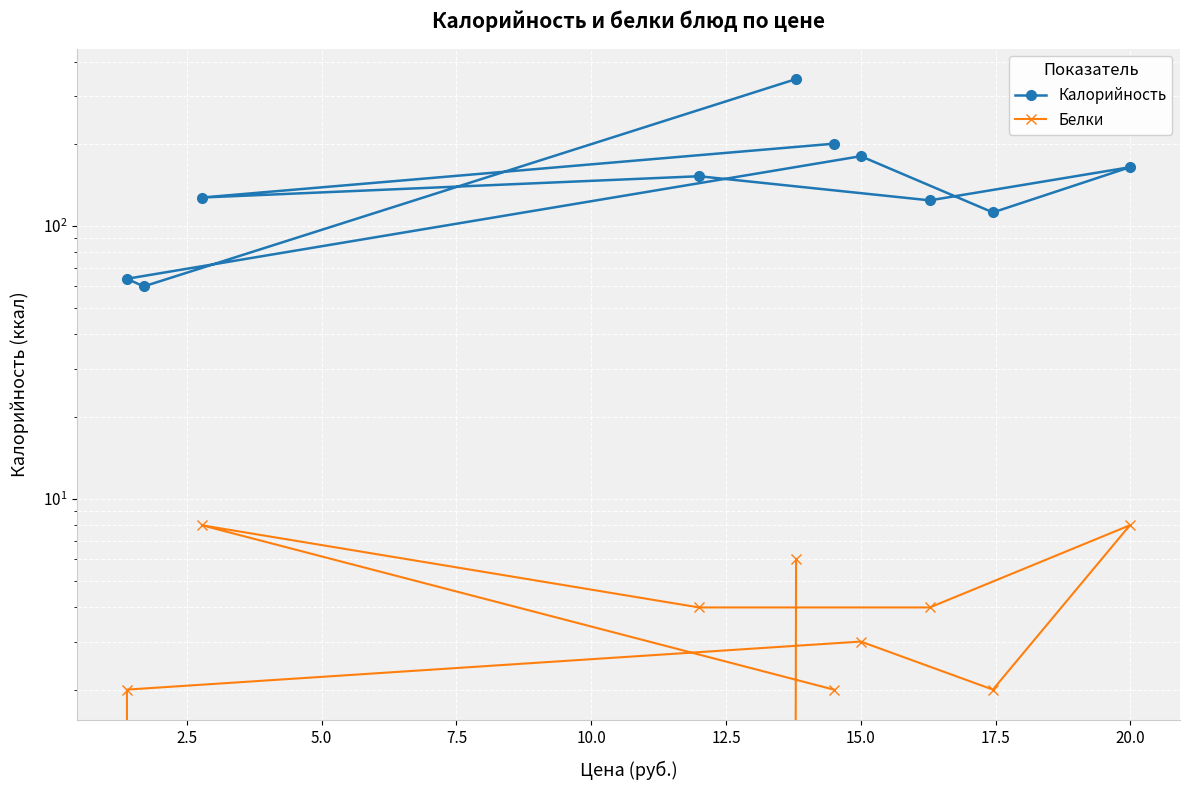

What is the total value across all series at 10.0?

114